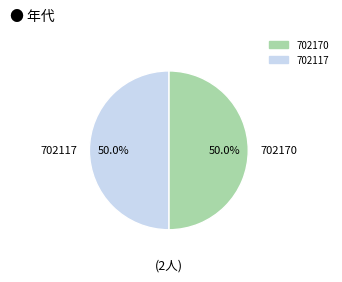

Approximately how many times larger is the value at 702117 compared to 702170?

1.0